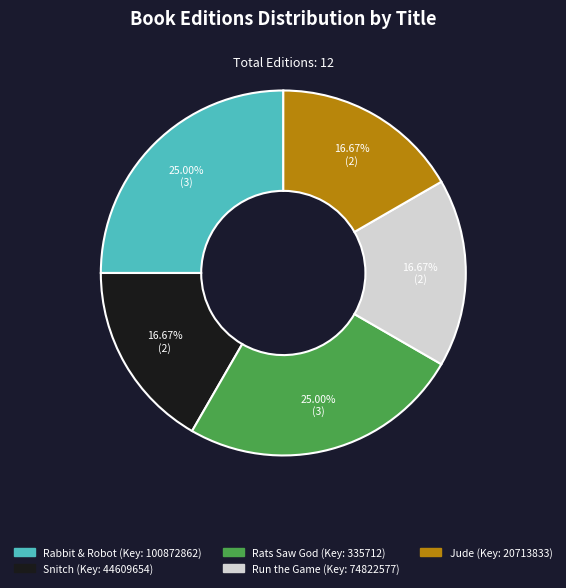

The Jude slice represents 5% of the pie. True or false?

False